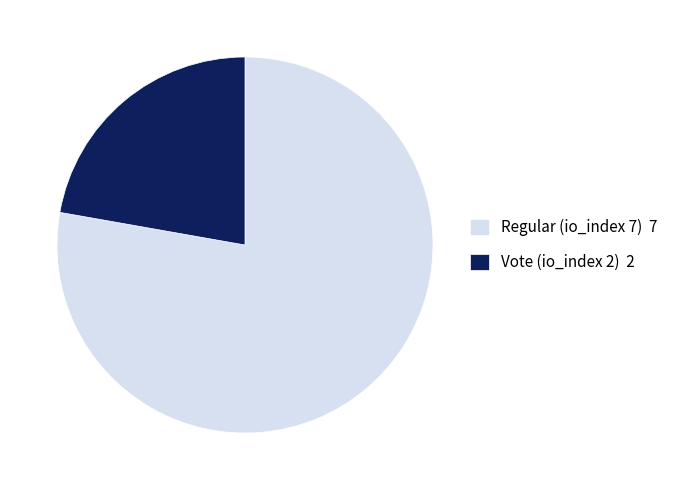

Which slice is the largest?

Regular (io_index 7)